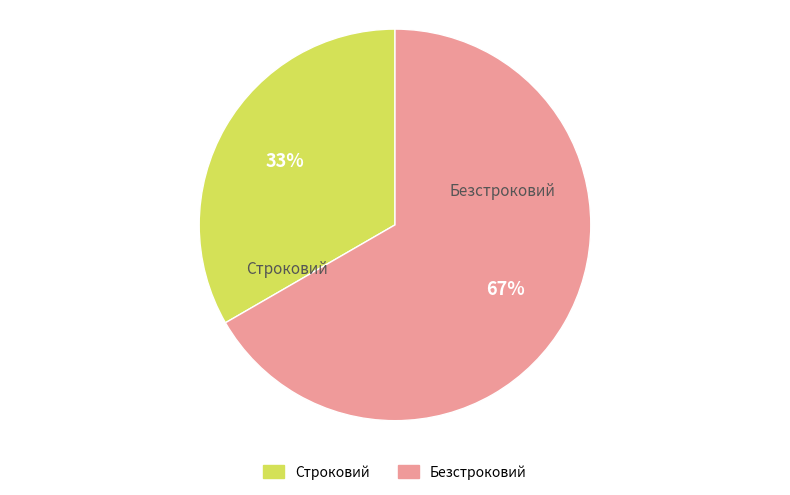

Is there any slice that represents more than half of the pie?

Yes